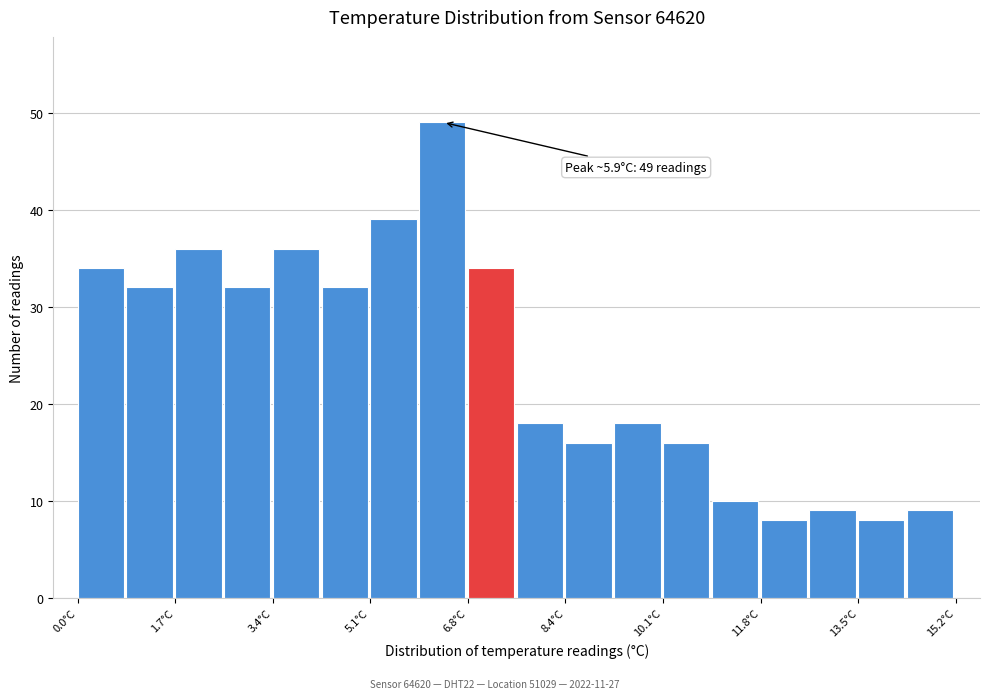

Over which range of the x-axis is the bar tallest?

6.0 to 6.8